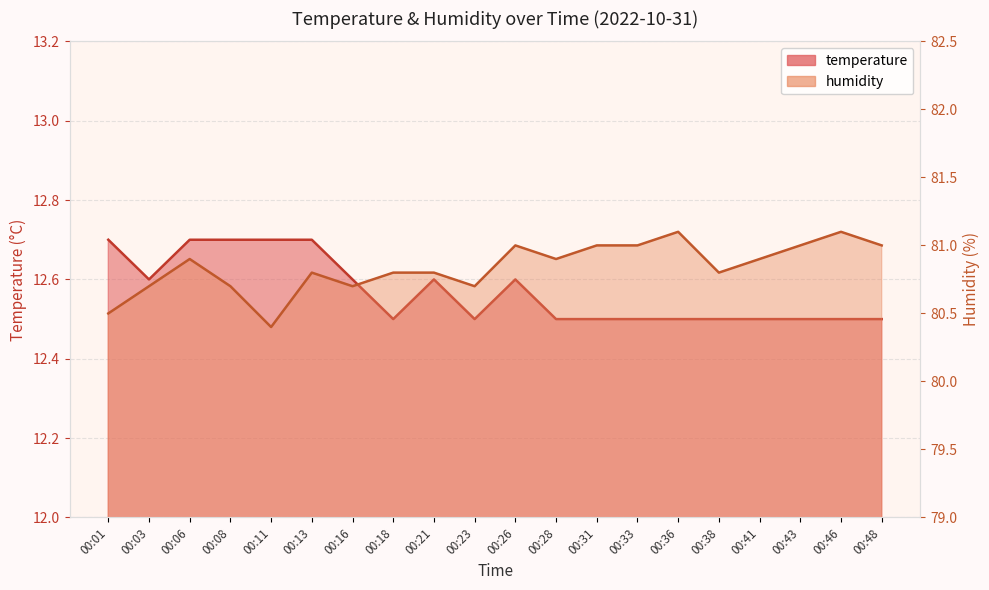

Is it true that humidity equals 140.2 at 00:43?

False